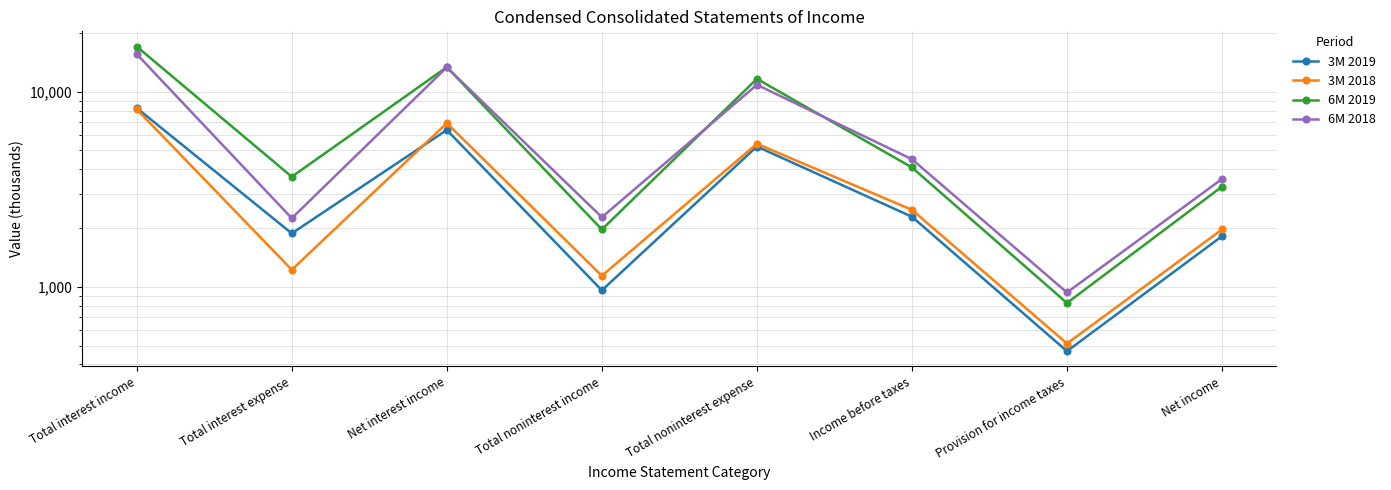

How many lines are shown in the chart?

4